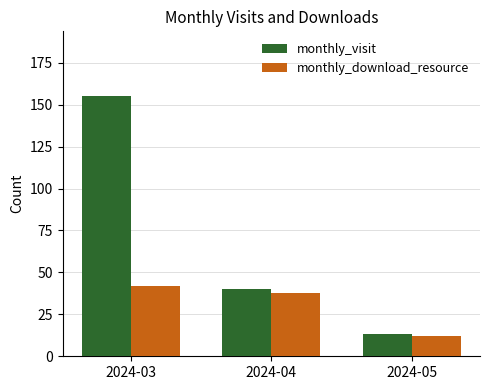

How many data points in monthly_download_resource are less than 38?

1